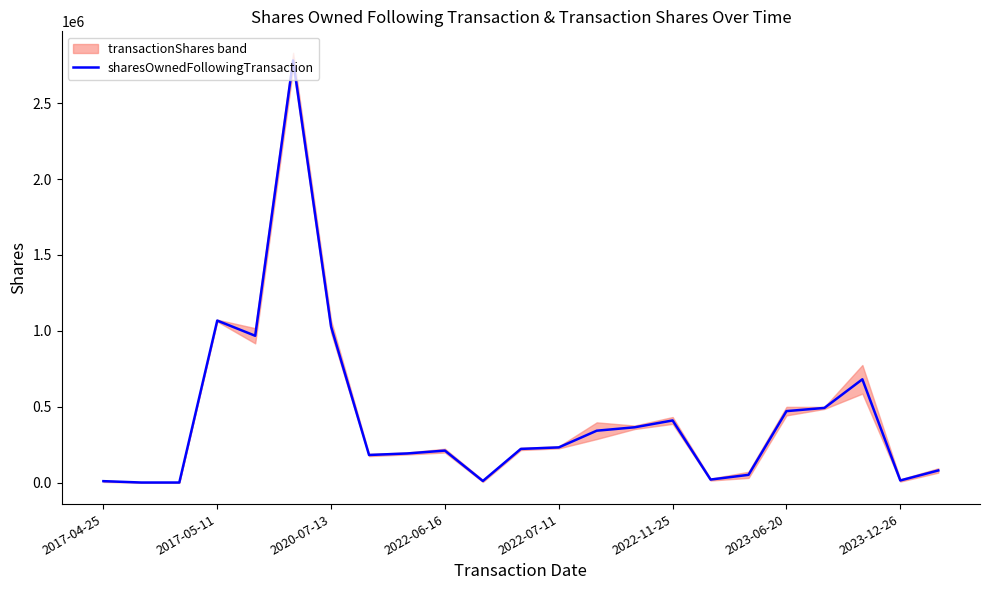

What is the change in value from 19 to 22?

-411920